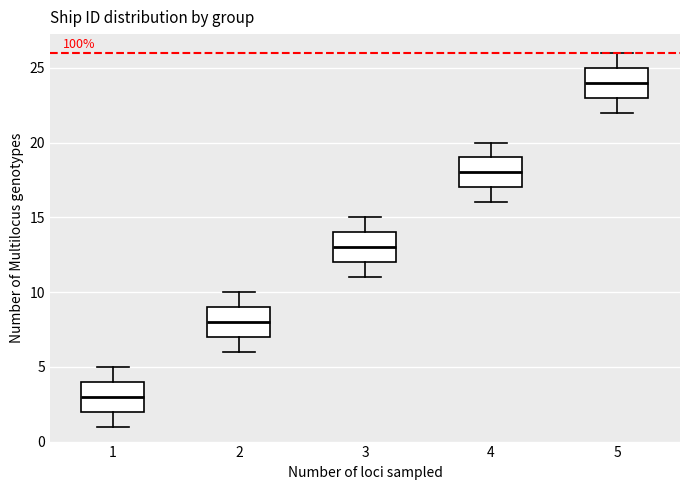

Reading left to right, read every box against the y-axis: the position of its median line, the range the box covers, and the ends of its whiskers. The values are not printed on the chart, so give them approximately, as read against the axis.

1: median 3, box 2 to 4, whiskers 1 to 5
2: median 8, box 7 to 9, whiskers 6 to 10
3: median 13, box 12 to 14, whiskers 11 to 15
4: median 18, box 17 to 19, whiskers 16 to 20
5: median 24, box 23 to 25, whiskers 22 to 26